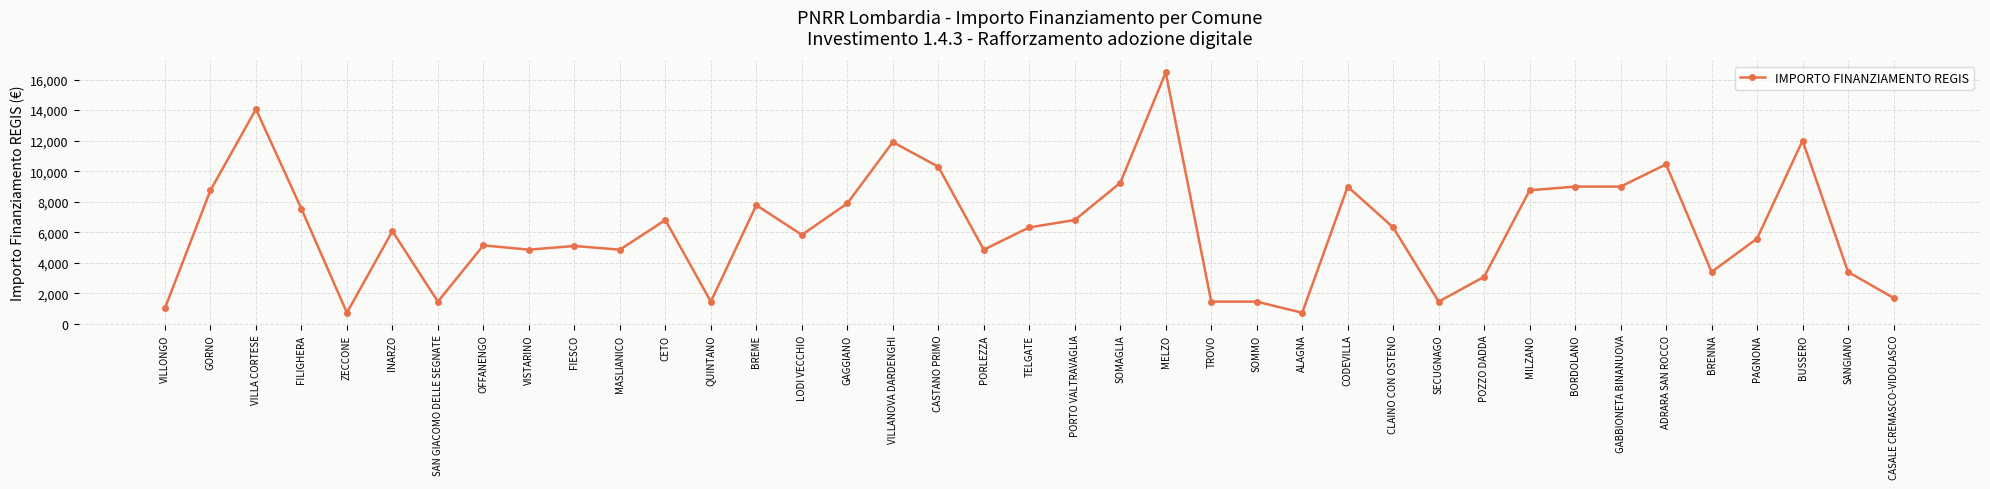

What value does the data have at FIESCO, to the nearest 50?

5100